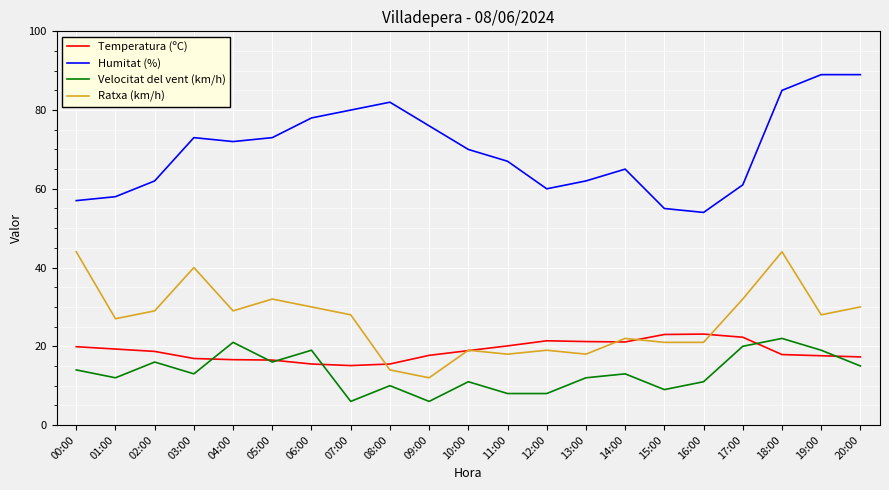

The value of Velocitat del vent (km/h) at 04:00 is 8.5. True or false?

False